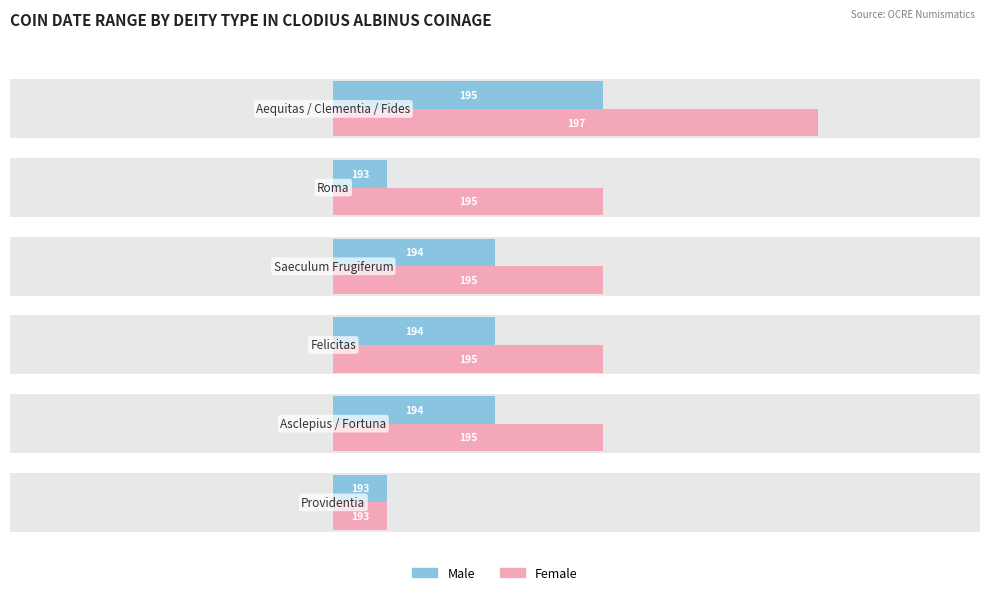

Which series changed the most between 190 and 194?

Female